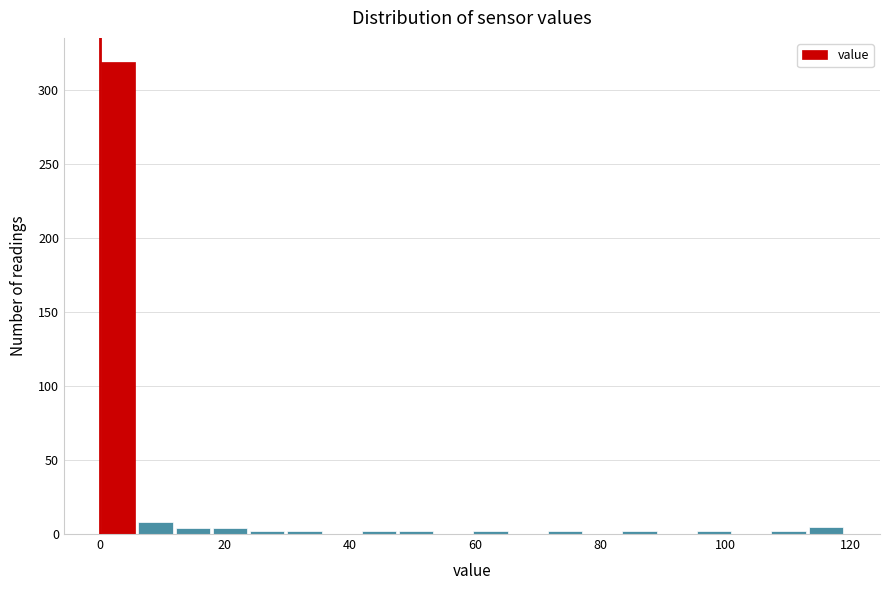

Read against the x-axis, roughly where is the centre of the tallest bar?

2